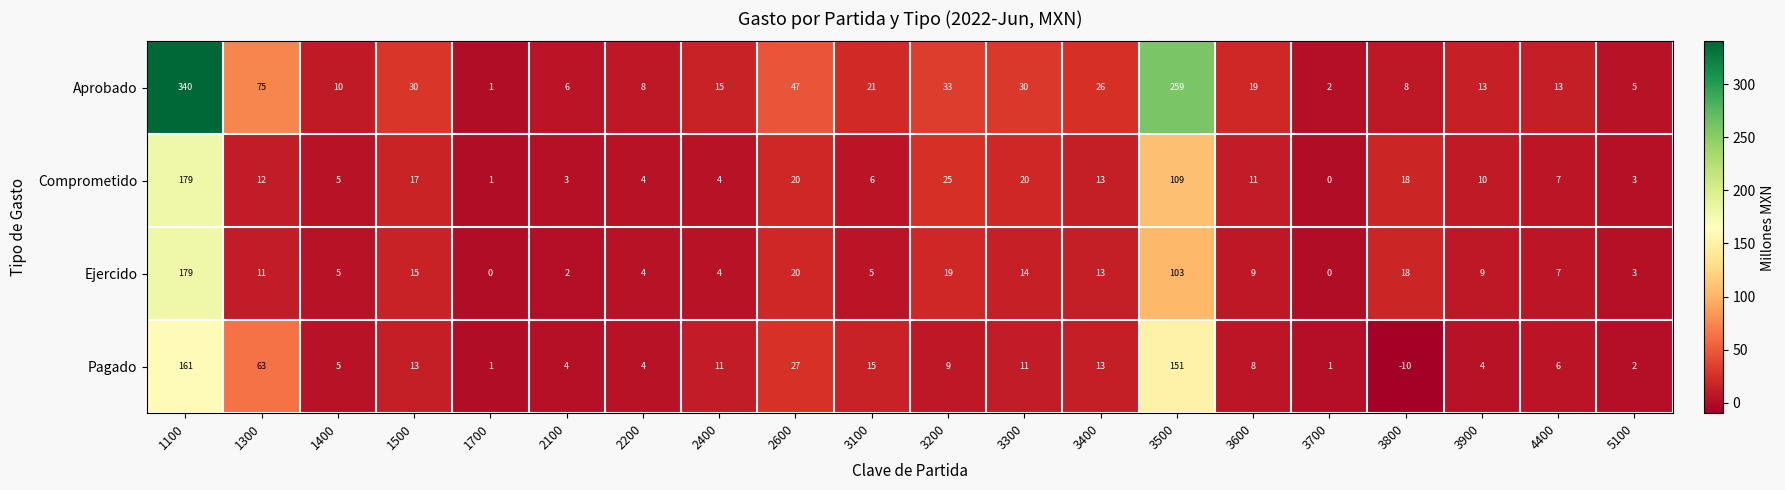

Which category has the highest value in the Aprobado series?

1100